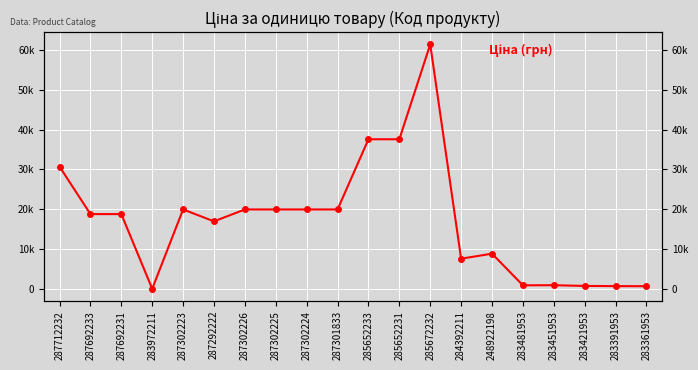

Rank the categories by value from lowest to highest.

283972211, 283361953, 283391953, 283421953, 283481953, 283451953, 284392211, 248922198, 287292222, 287692233, 287692231, 287302223, 287302226, 287302225, 287302224, 287301833, 287712232, 285652233, 285652231, 285672232